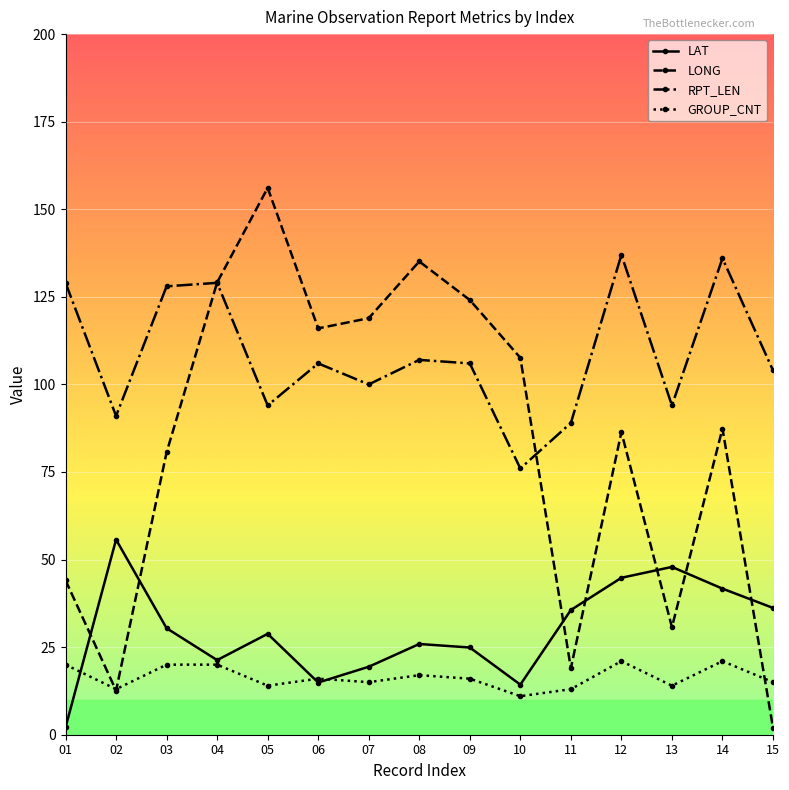

At how many categories does at least one series exceed 54?

15